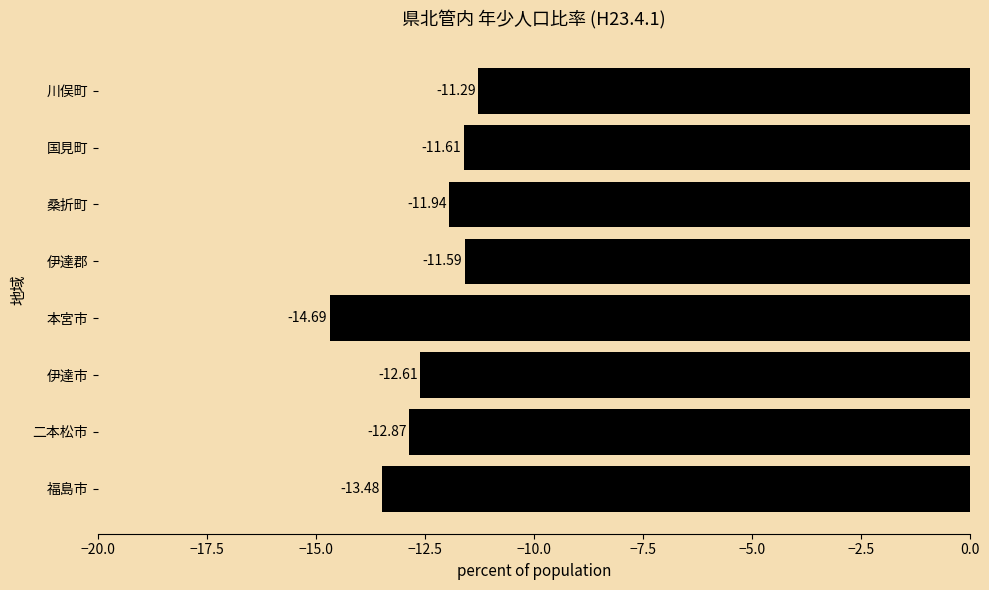

What is the change in value from 福島市 to 桑折町?

+1.5